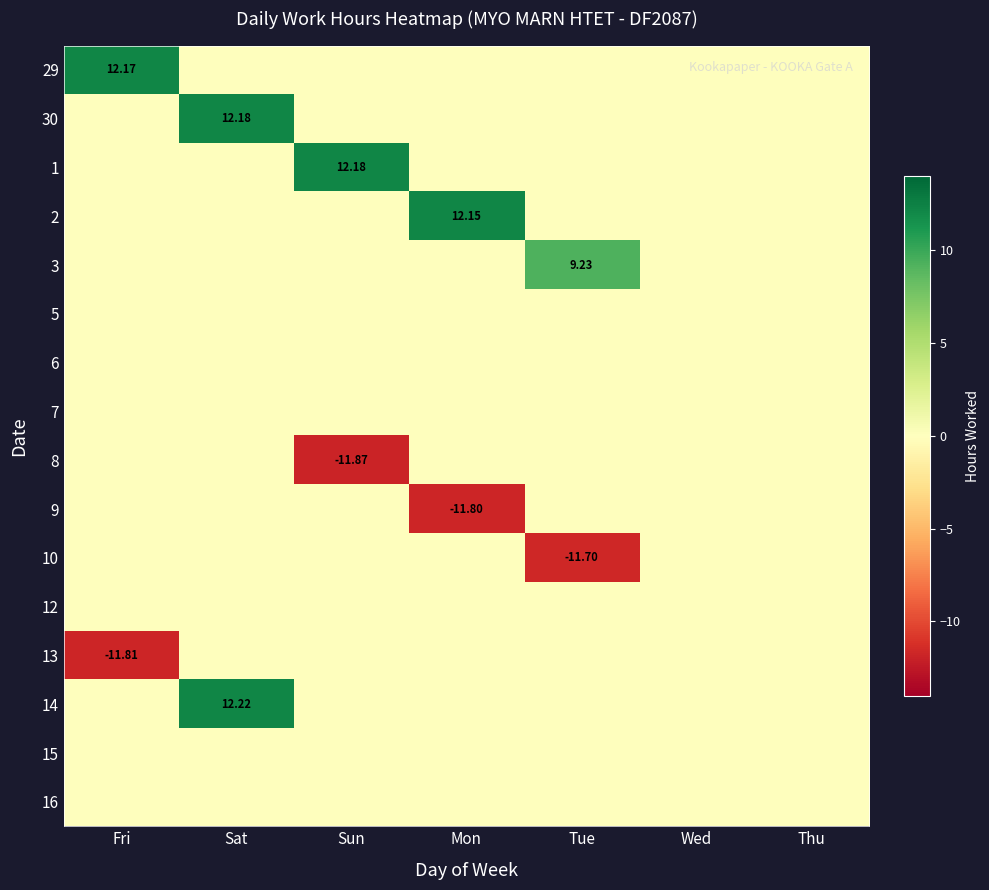

Which label corresponds to the smallest value in the chart?

Sun